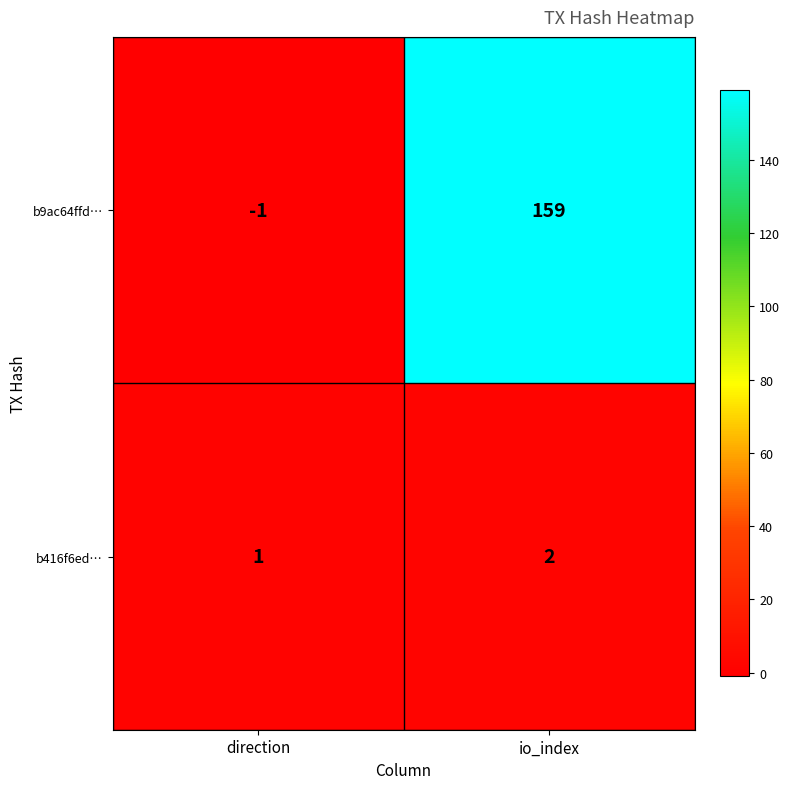

What is the difference between the highest and lowest values at direction?

2